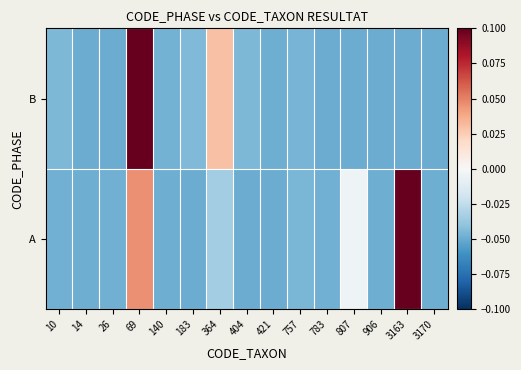

Between 906 and 364, which is larger?

364